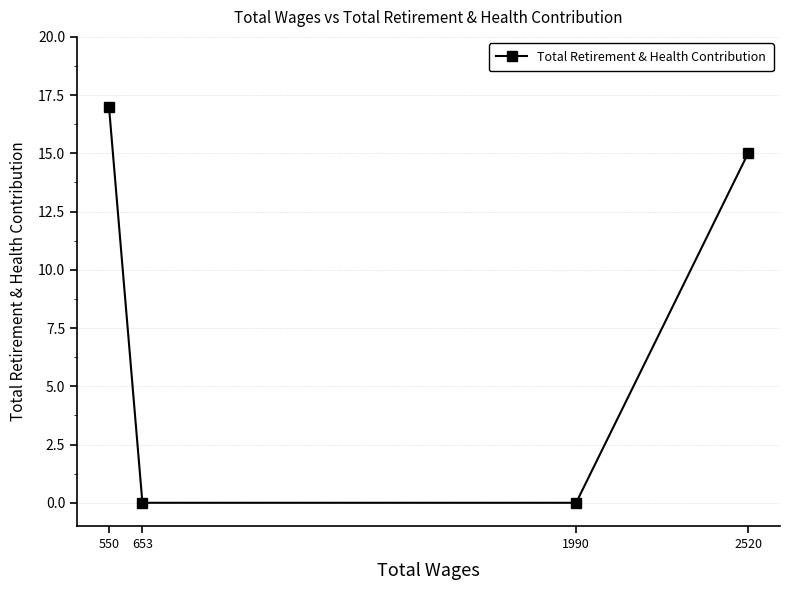

Is it true that the value at 653 is 0?

True